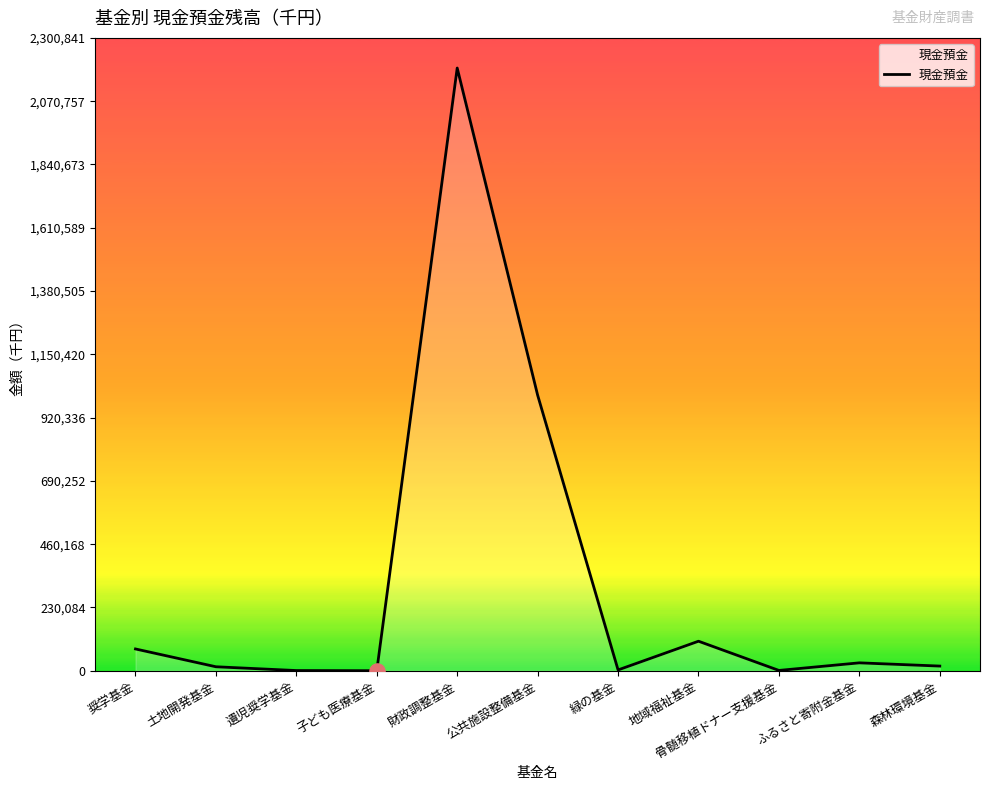

Which has a higher value, 土地開発基金 or 奨学基金?

奨学基金